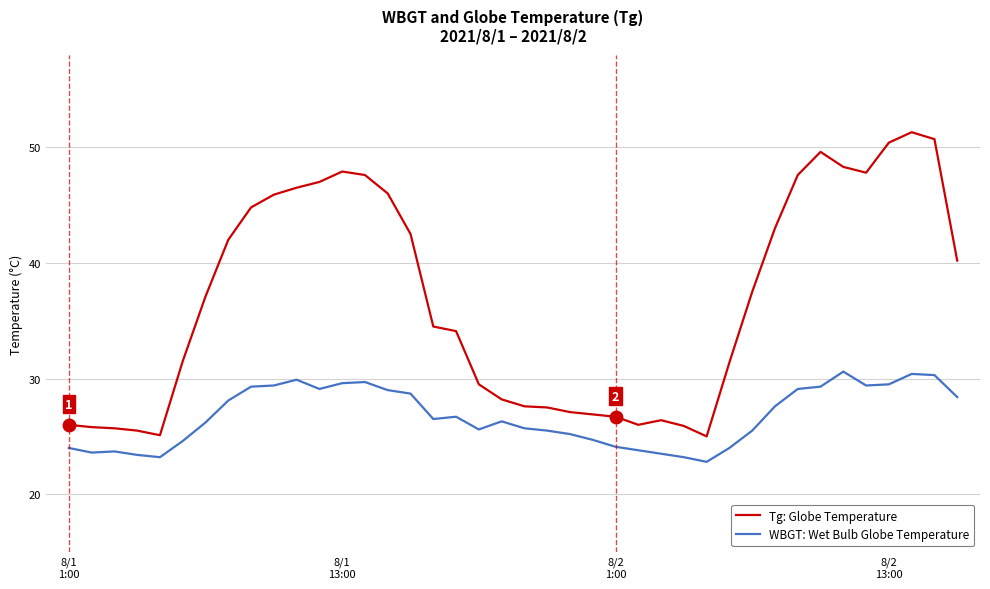

True or false: Tg: Globe Temperature and WBGT: Wet Bulb Globe Temperature cross at least once.

False